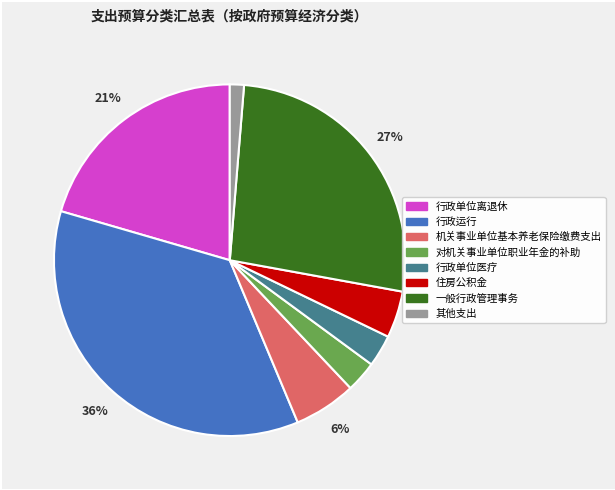

To the nearest percent, what portion does 对机关事业单位职业年金的补助 represent?

3%